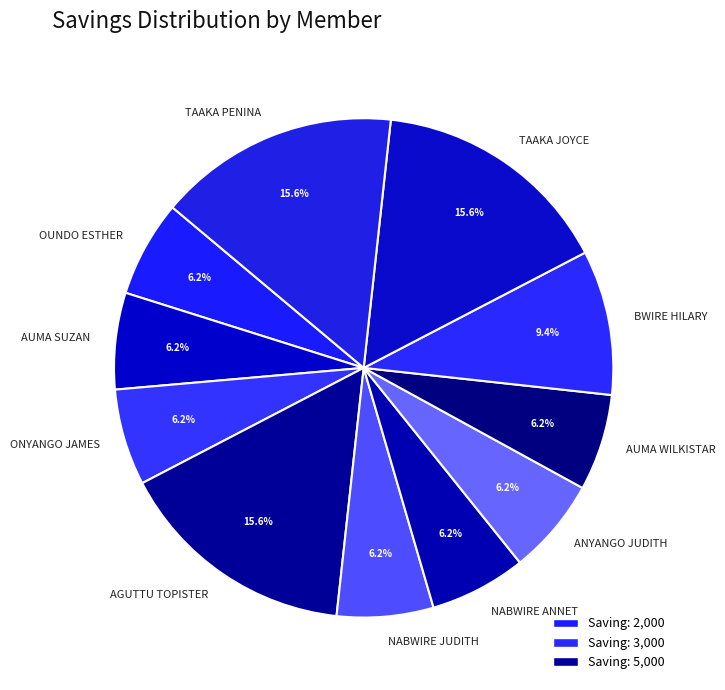

To the nearest percent, what percentage of the pie is TAAKA JOYCE?

16%